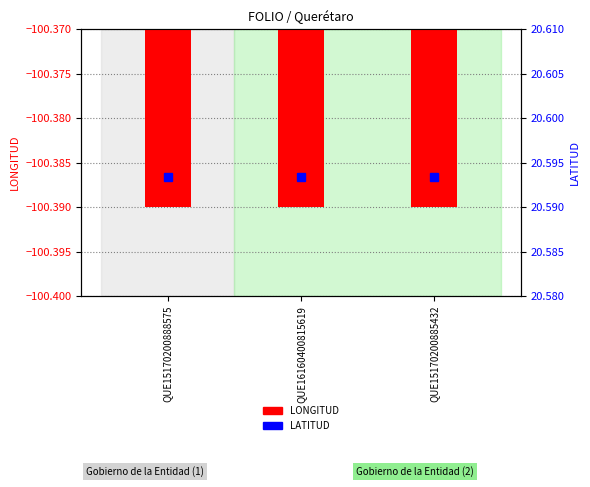

Which has a higher value, QUE15170200888575 or QUE15170200885432?

QUE15170200888575